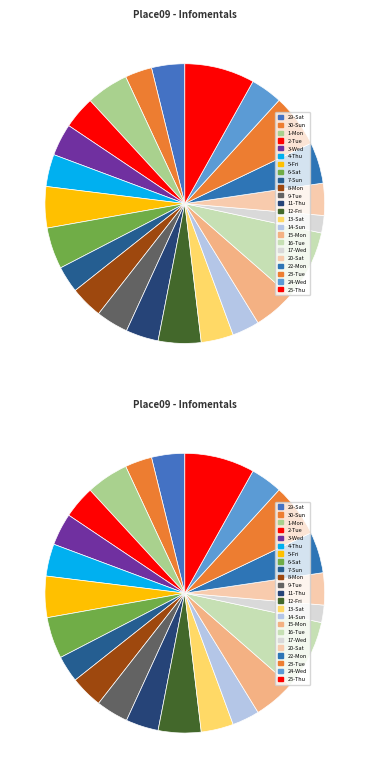

How many slices are in this pie chart?

26